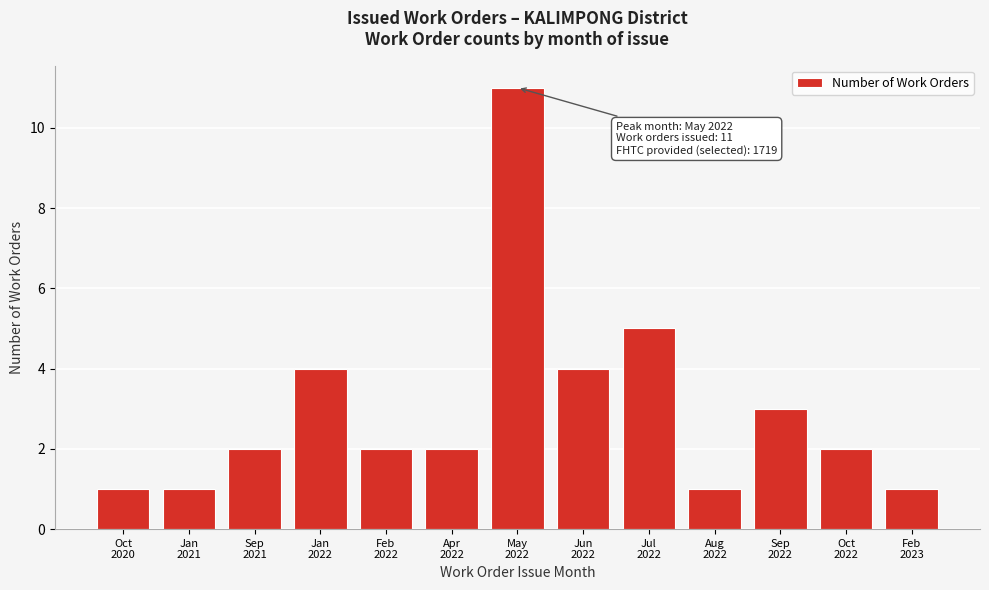

Reading left to right, list all the values displayed in this chart.

1	1	2	4	2	2	11	4	5	1	3	2	1